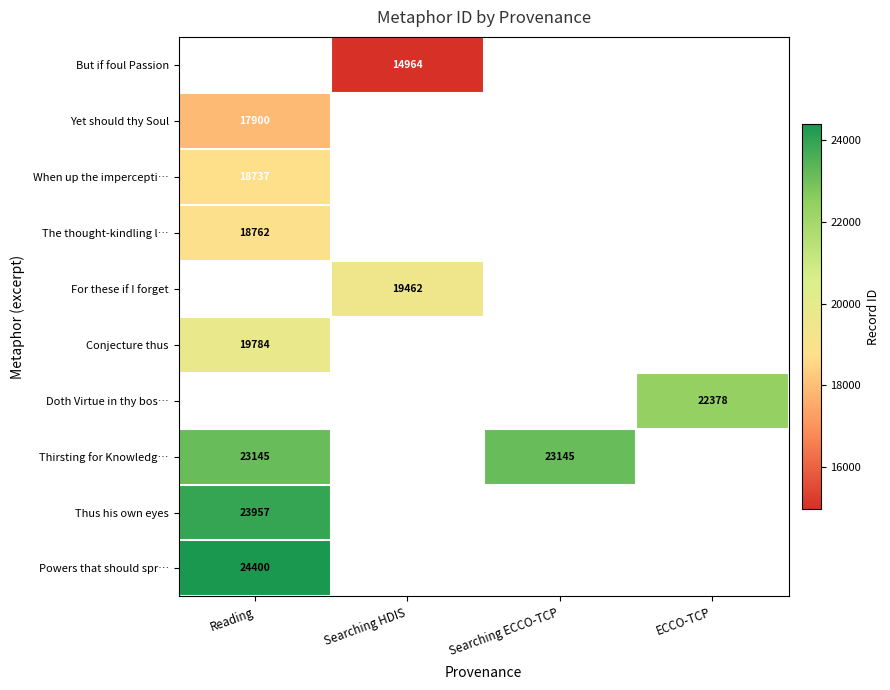

What value does the Doth Virtue in thy bos… series have at ECCO-TCP?

22378.0